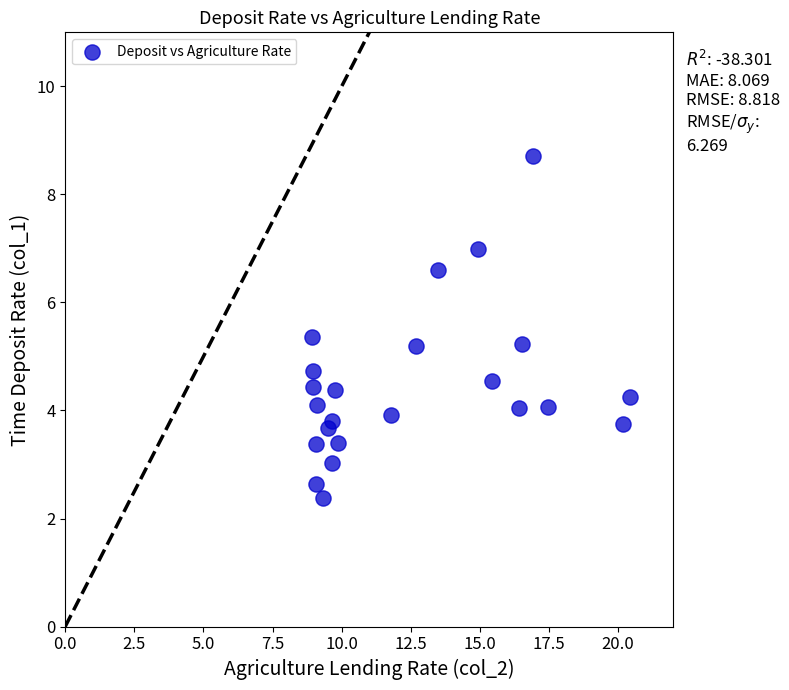

What is the range of X values (max minus min)?

11.5